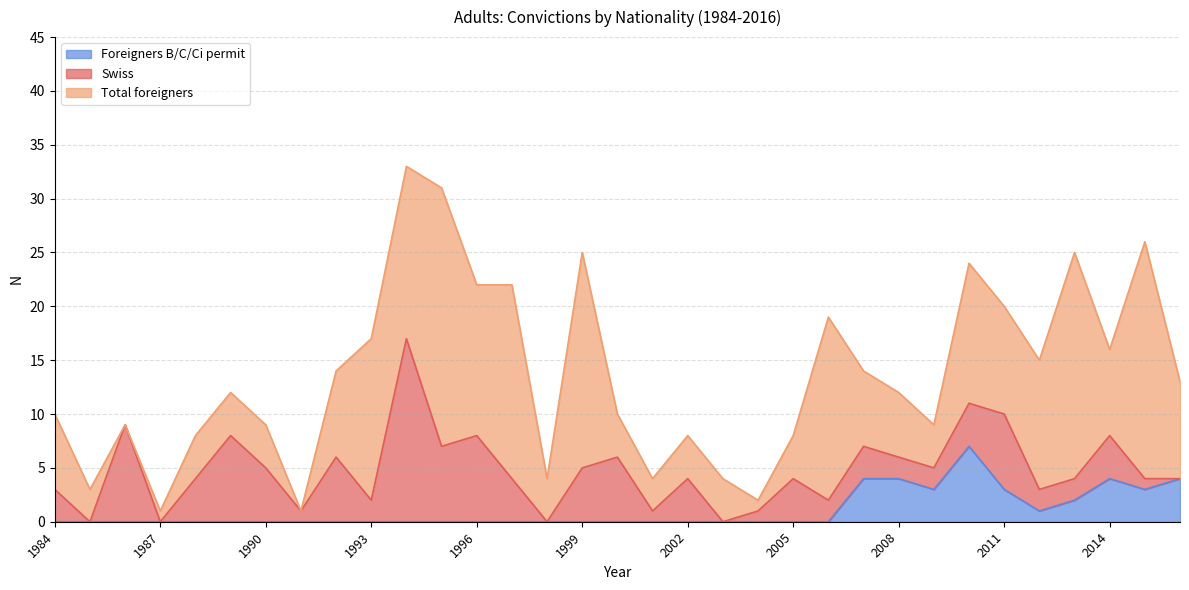

After their last crossing, which series has the higher values: Total foreigners or Swiss?

Total foreigners